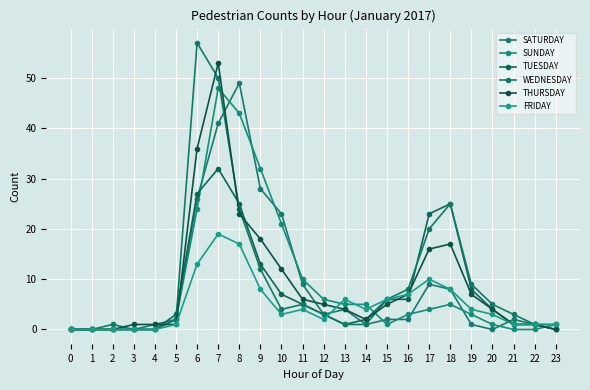

Is this an area chart (filled region under the line)?

No